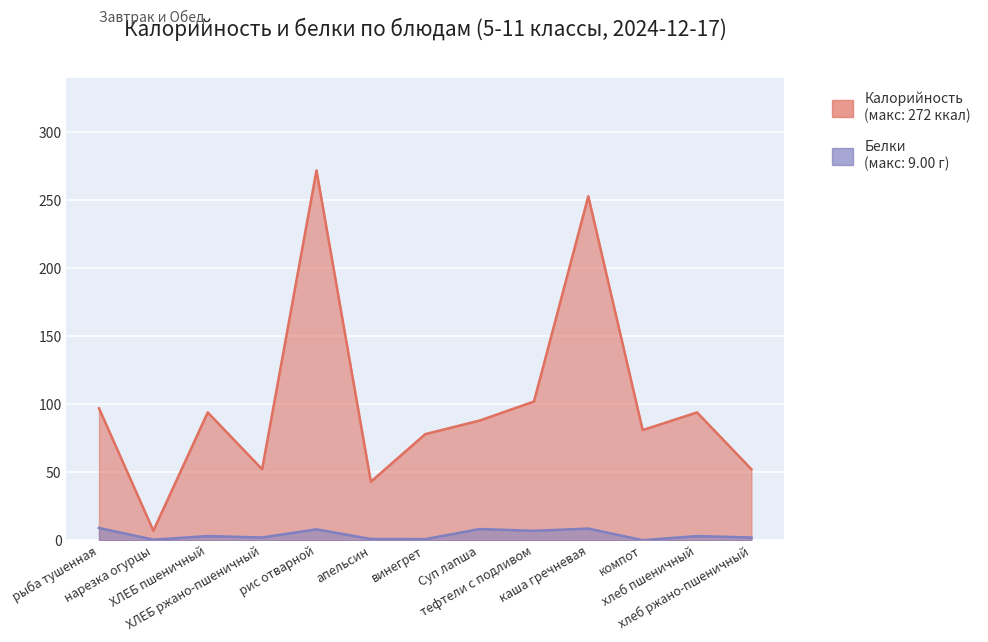

List the labels in order of Белки value, largest first.

рыба тушенная, каша гречневая, Суп лапша, рис отварной, тефтели с подливом, ХЛЕБ пшеничный, хлеб пшеничный, ХЛЕБ ржано-пшеничный, хлеб ржано-пшеничный, апельсин, винегрет, нарезка огурцы, компот